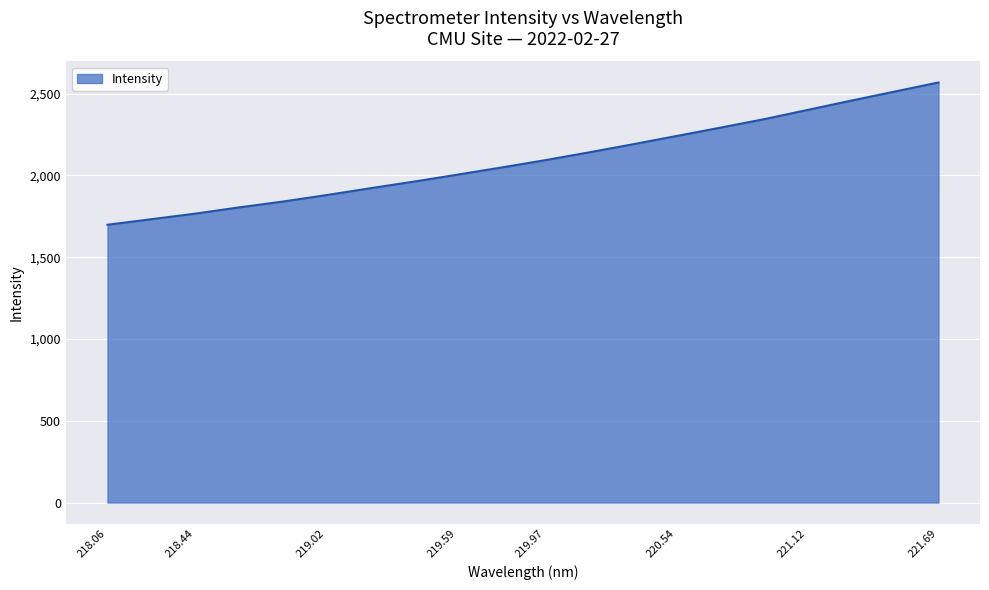

What is the difference between the maximum and minimum values?

869.8